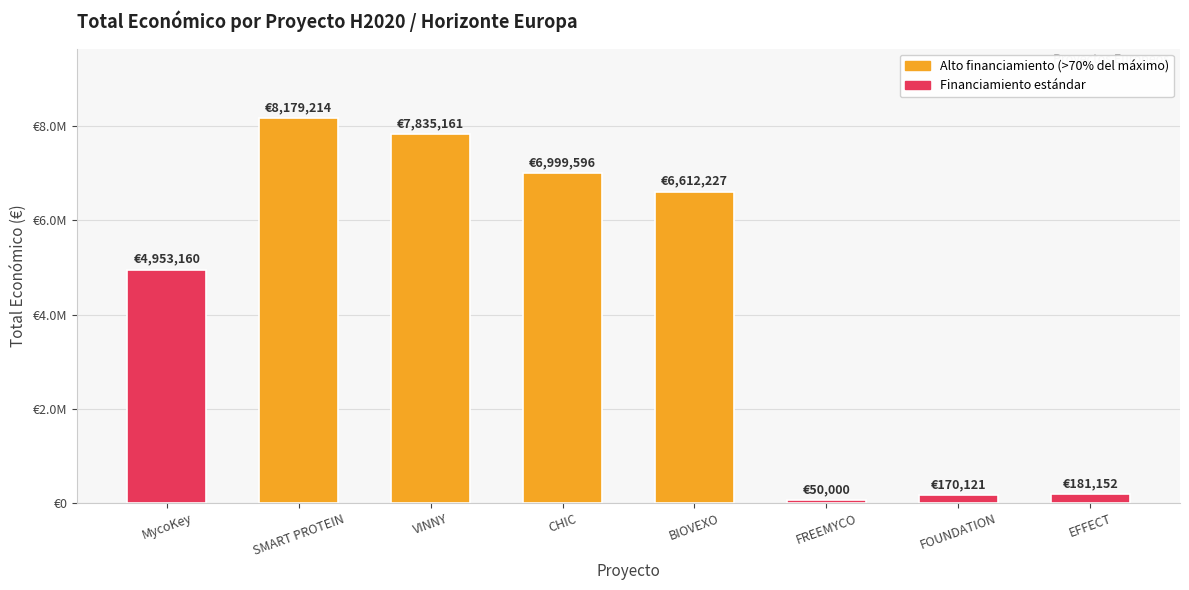

Are the bars horizontal?

No